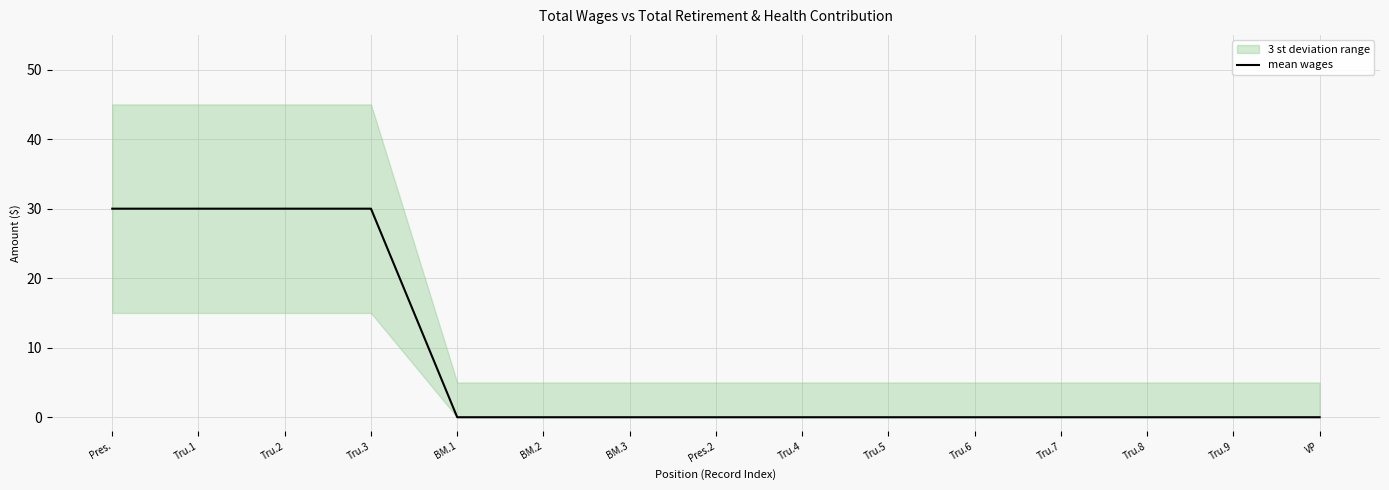

How many values exceed 0?

4